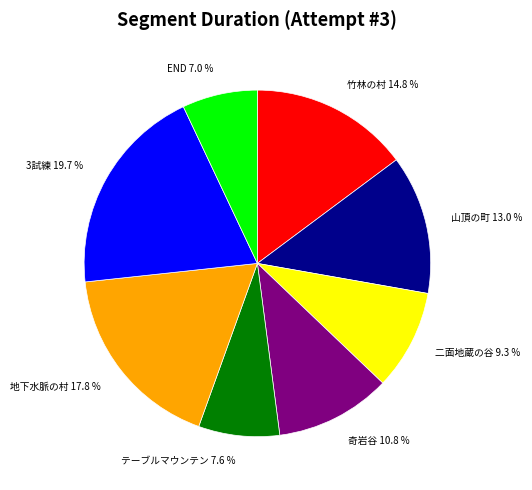

Is there a majority slice in this chart?

No